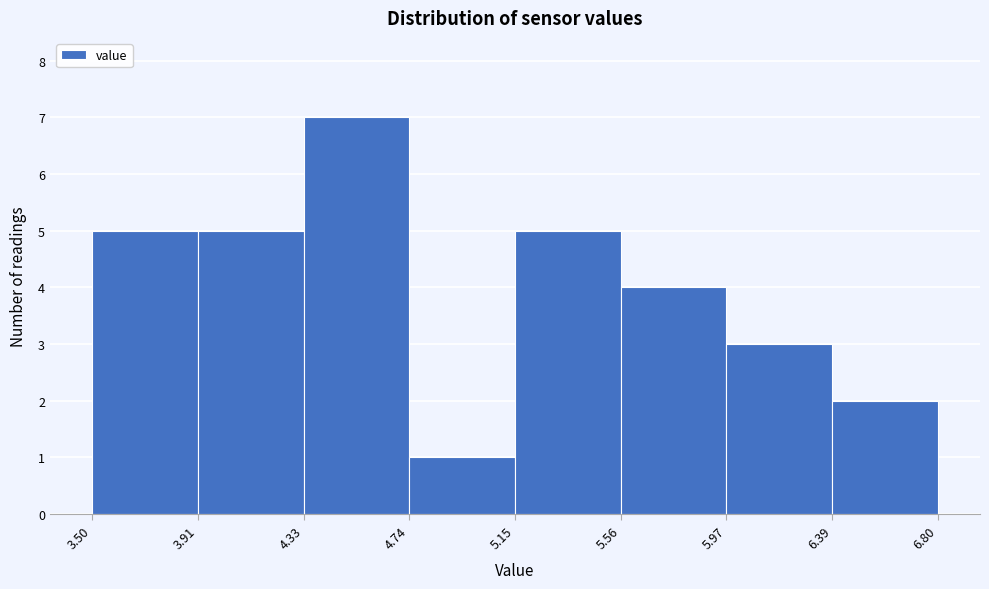

What is the height of the bar covering 4.33 to 4.74 on the x-axis? The values are not printed on the chart, so give them approximately, as read against the axis.

7